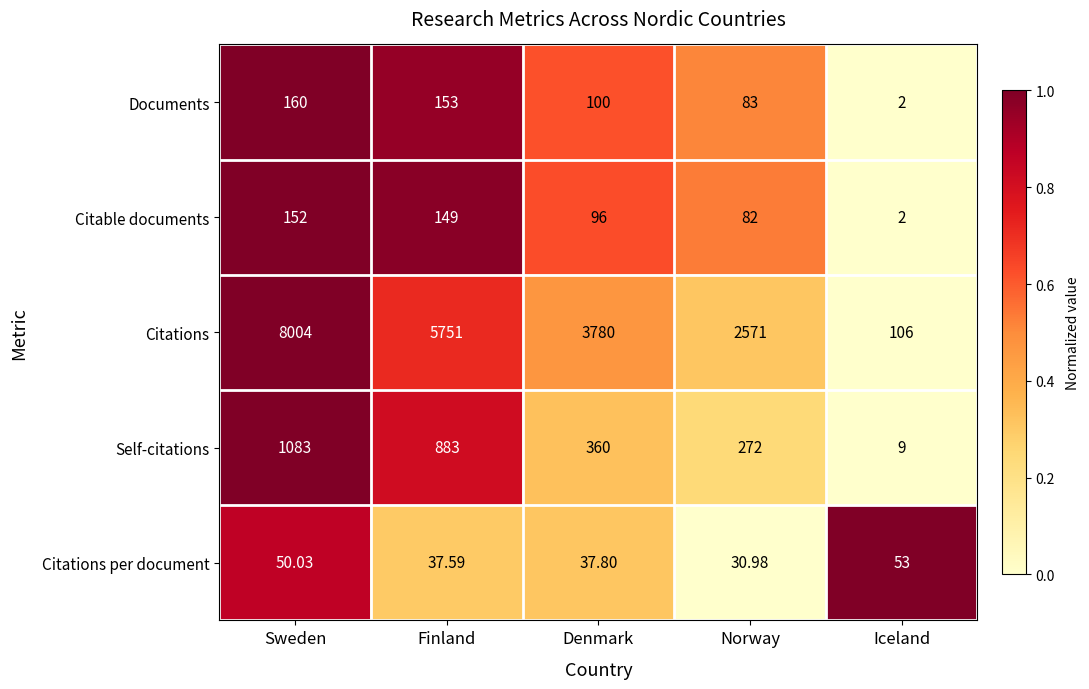

Which series has the largest total across all categories?

Citations